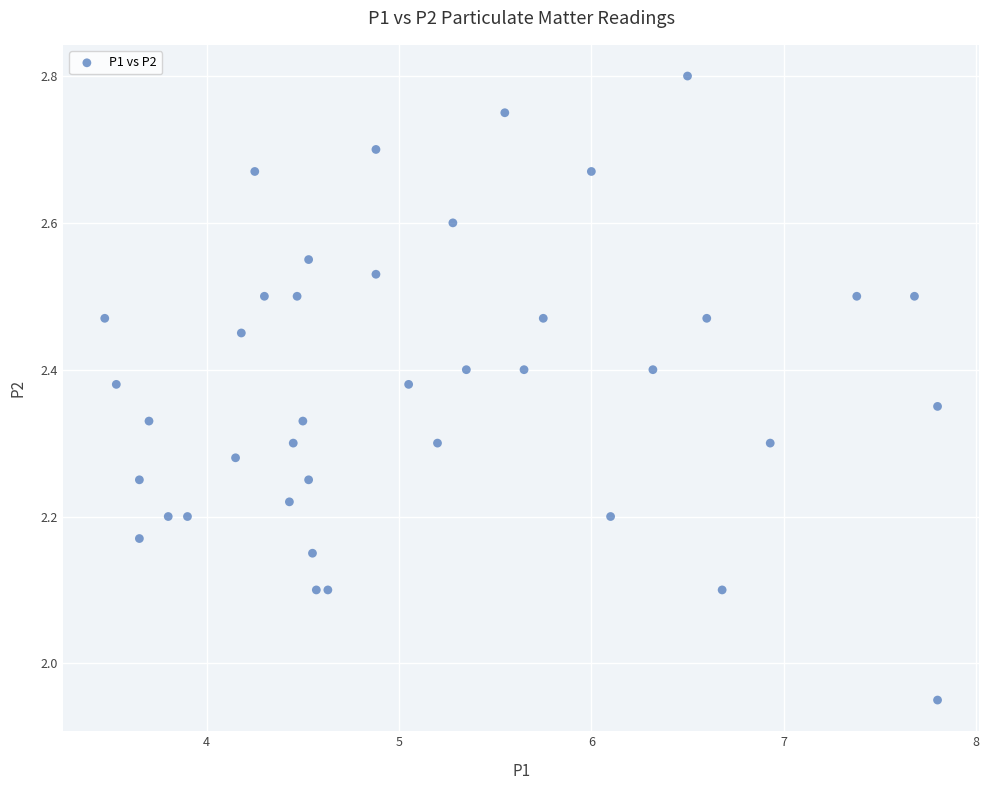

What is the range of X values (max minus min)?

4.3